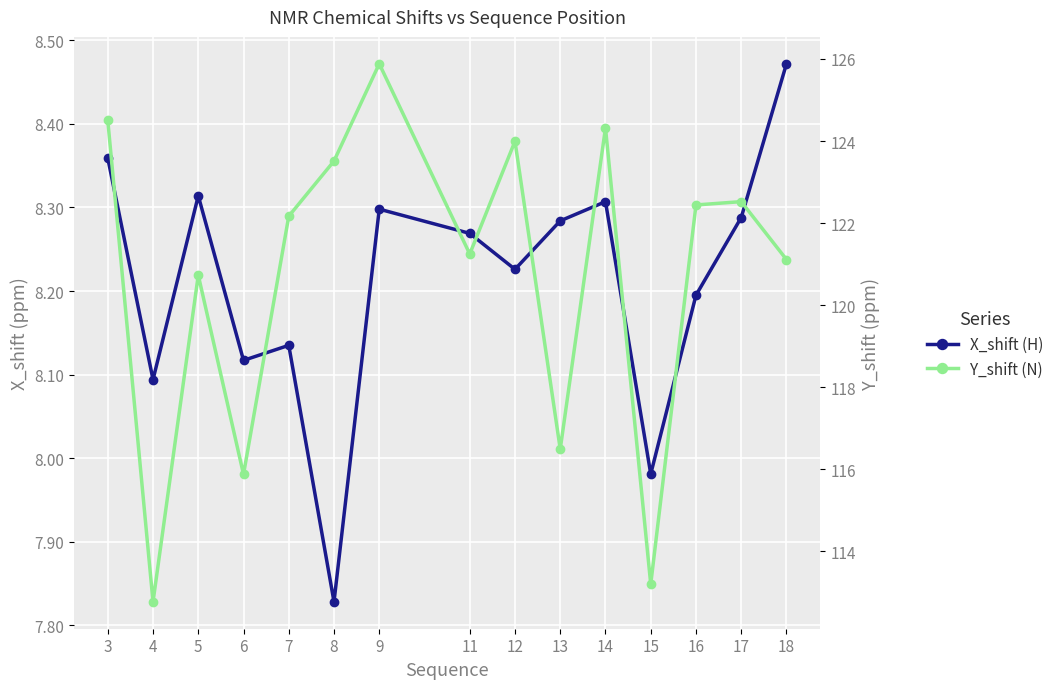

What is the smallest value displayed?

7.8